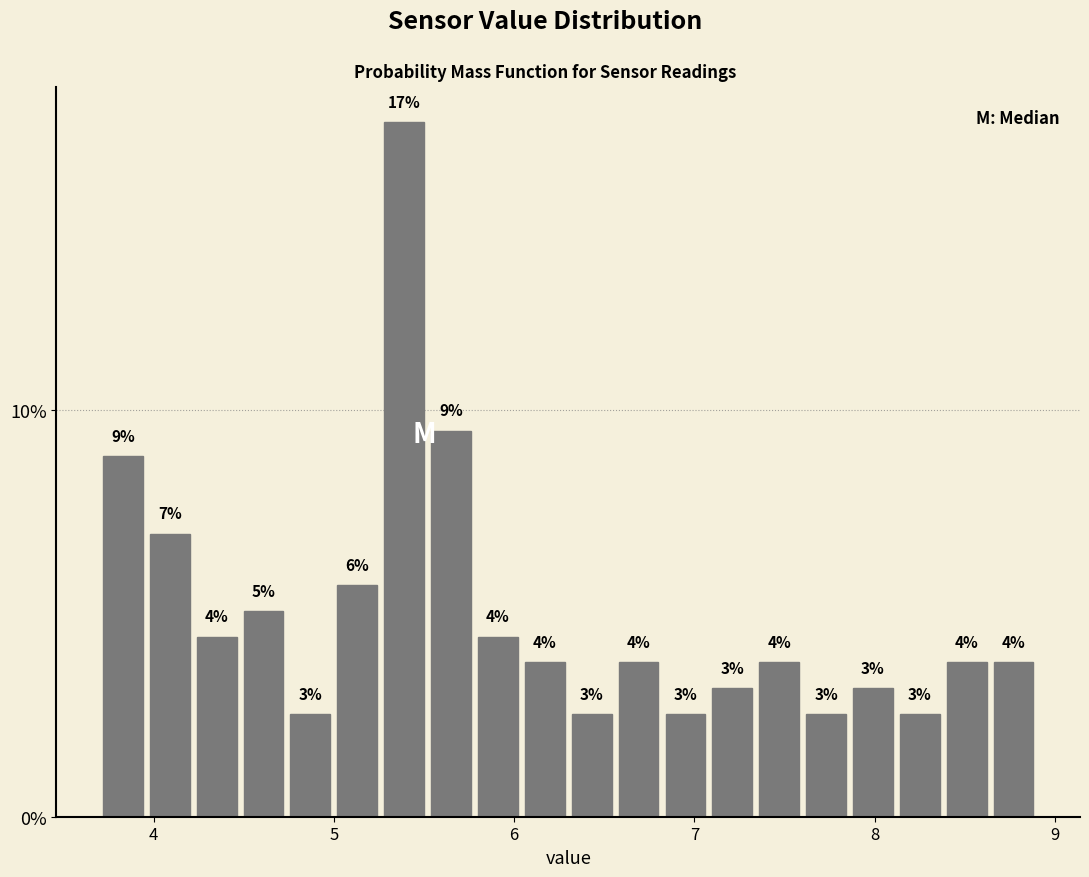

Around what value on the x-axis is the tallest bar? Give the approximate position of its centre, as read against the axis.

5.4